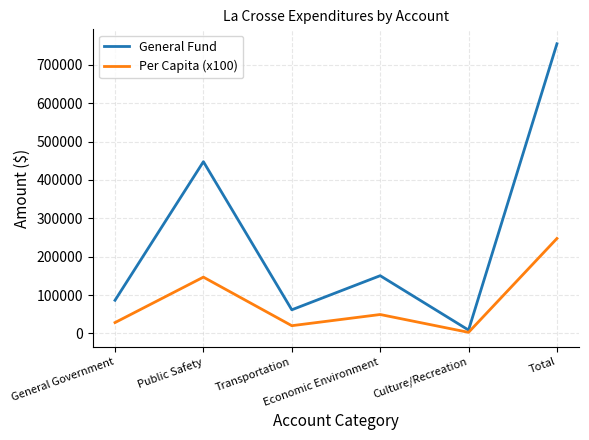

At Total, list the series in order from smallest to largest.

Per Capita (x100), General Fund